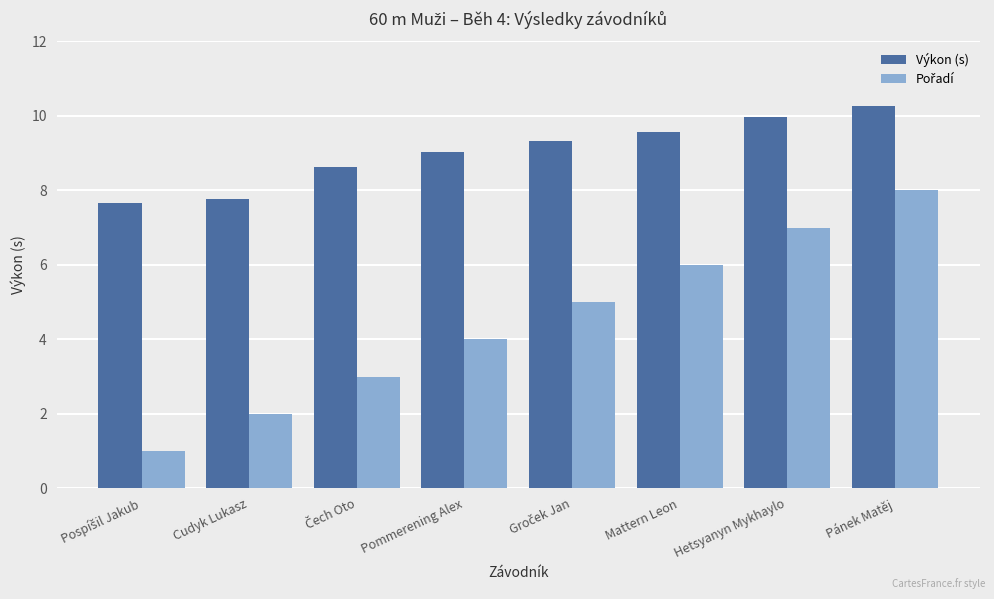

What is the sum of all Výkon (s) values?

72.3